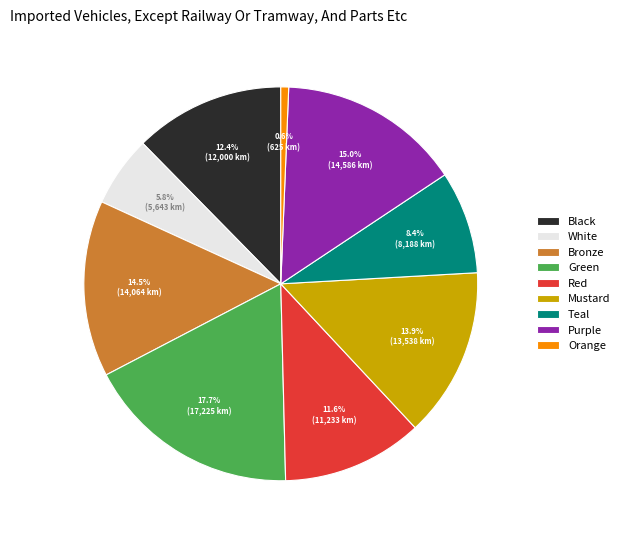

Count the number of slices in the pie.

9